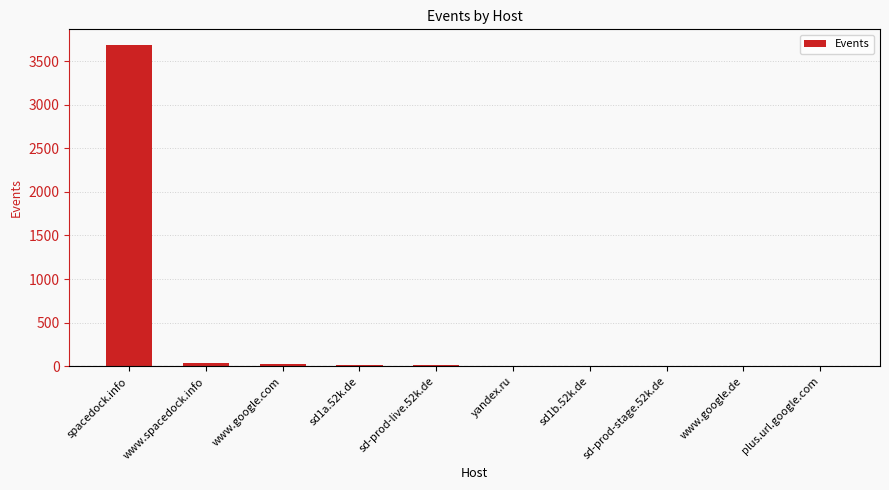

Are the bars horizontal?

No